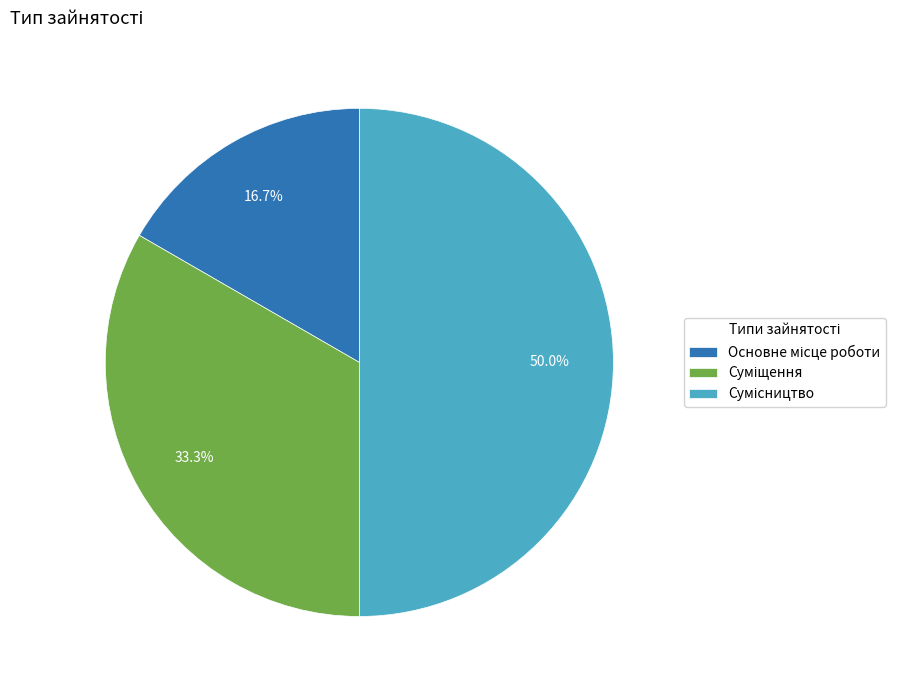

The Основне місце роботи slice represents 17% of the pie. True or false?

True